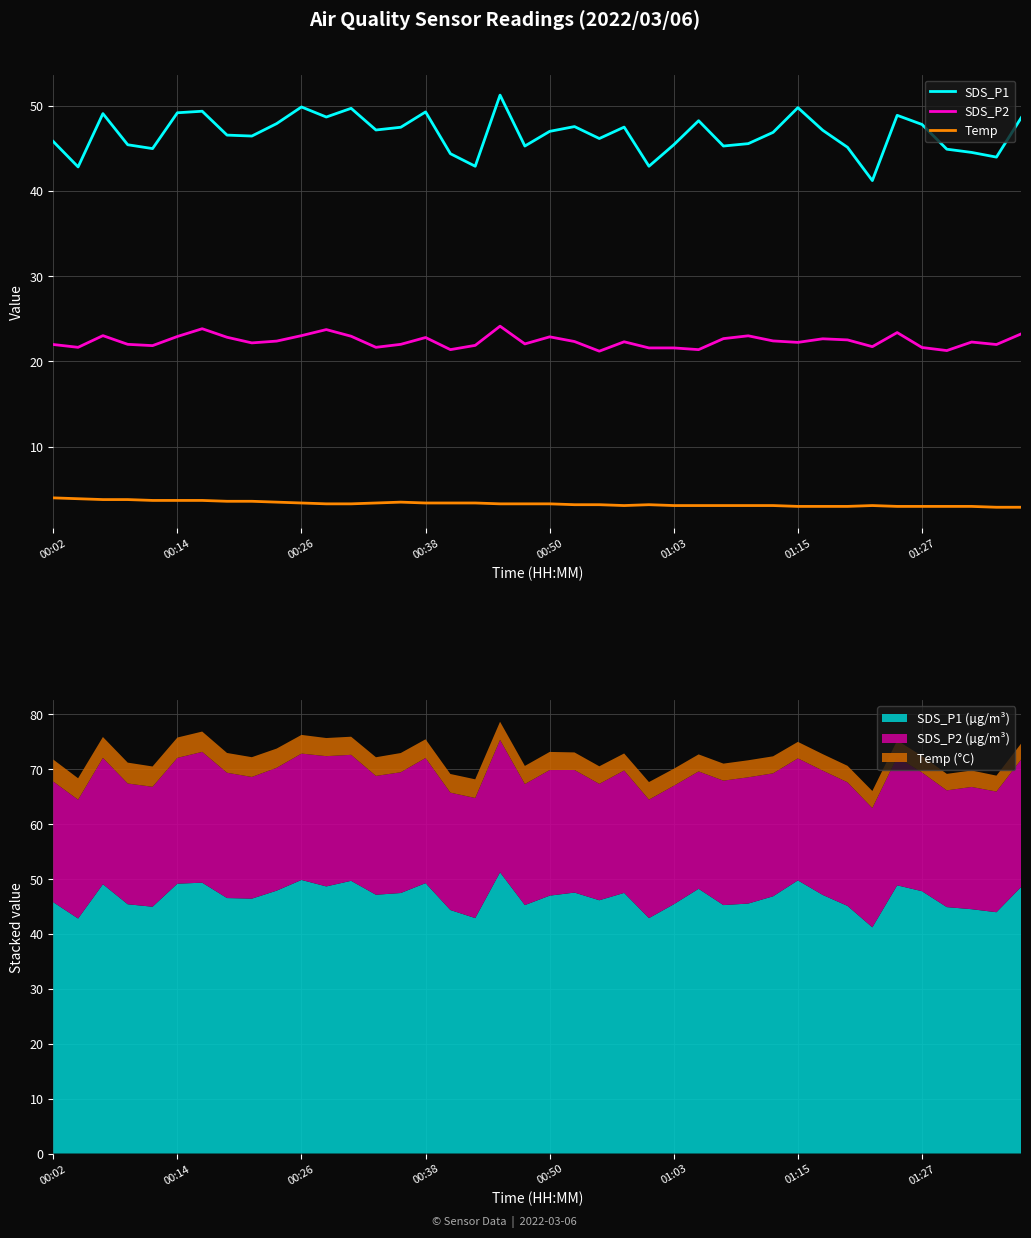

What position from the left is 17?

18